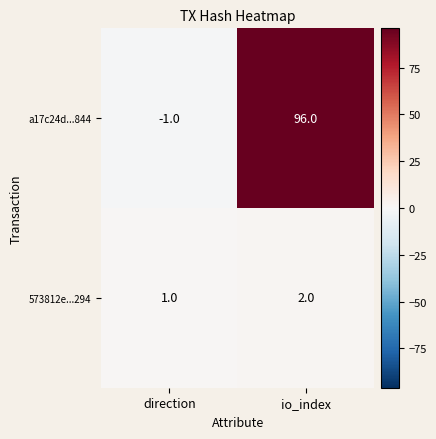

What is the difference between the maximum and minimum values in the a17c24d...844 series?

97